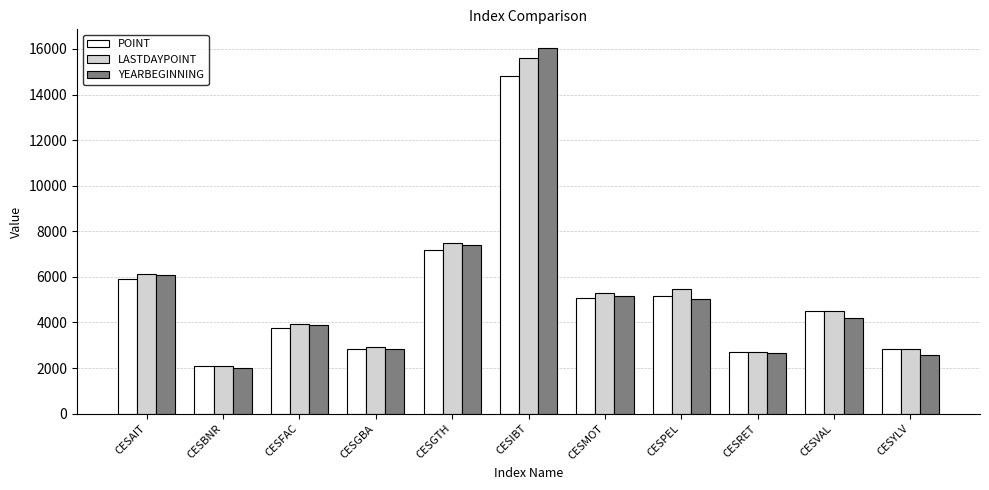

Where does the POINT series first go above 4487?

CESAIT